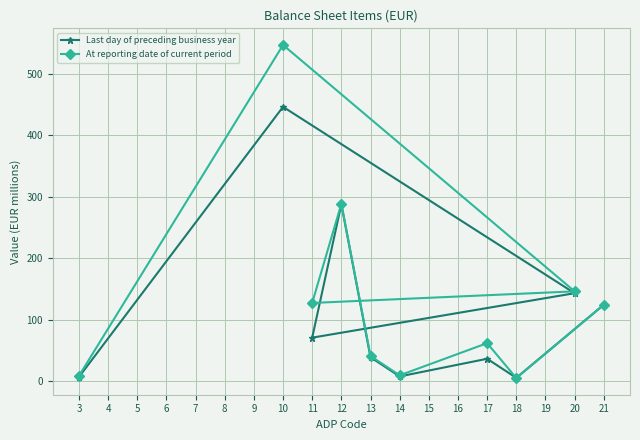

At which category is the sum across all series the highest?

10